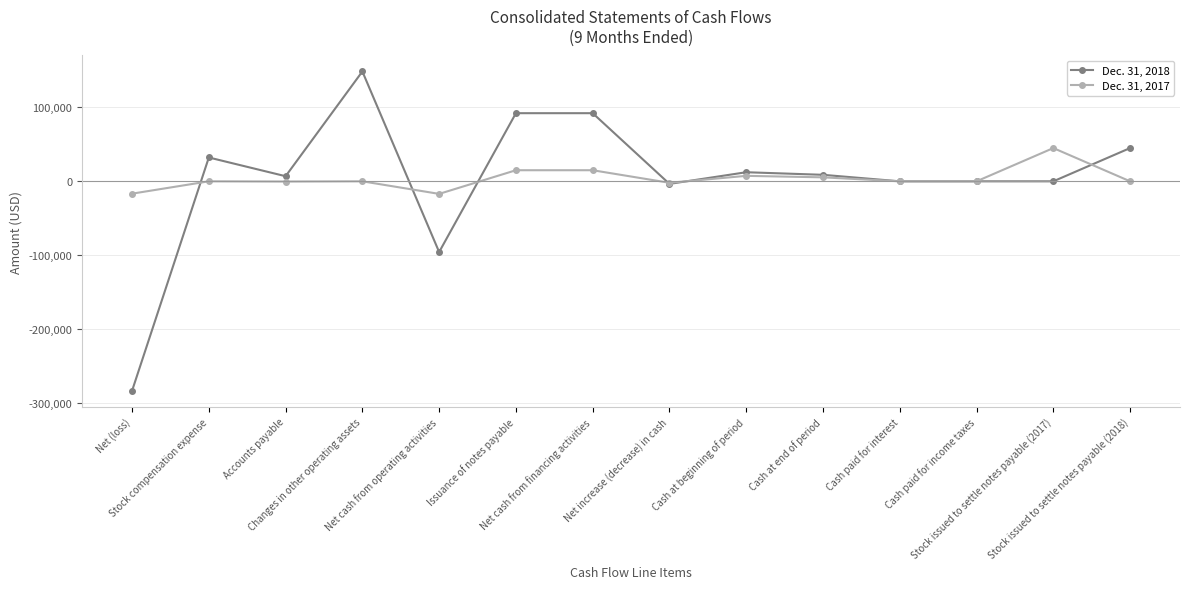

The Dec. 31, 2018 series shows 258067 at Changes in other operating assets. True or false?

False